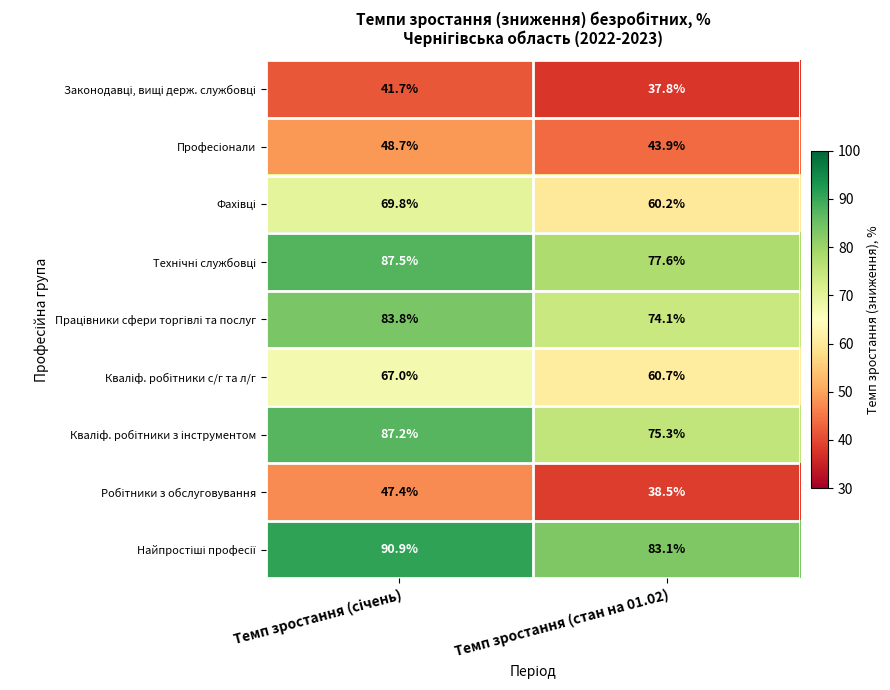

What is the minimum value shown in the chart?

37.8